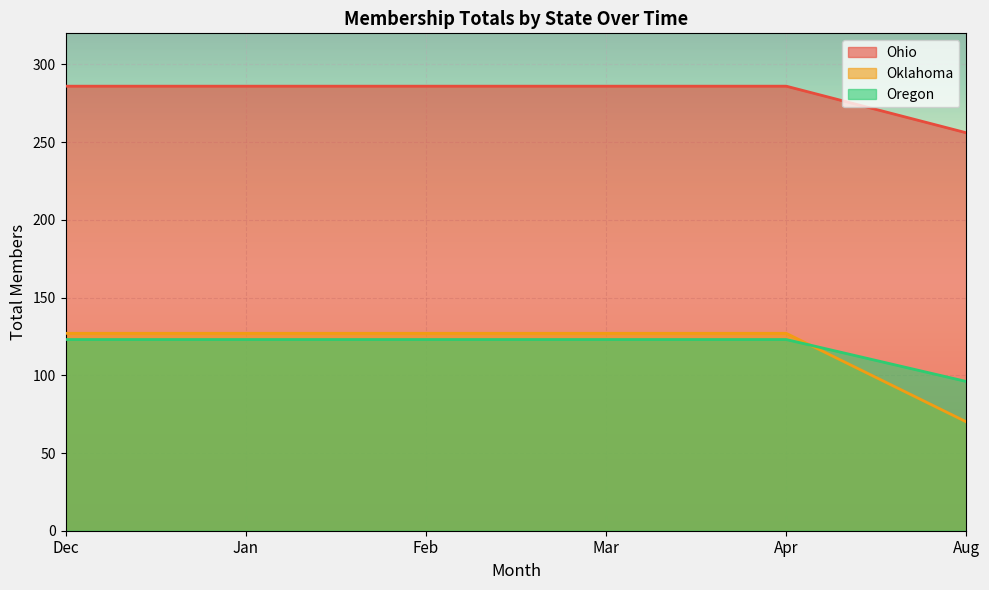

At which label does Oklahoma reach its peak?

Dec